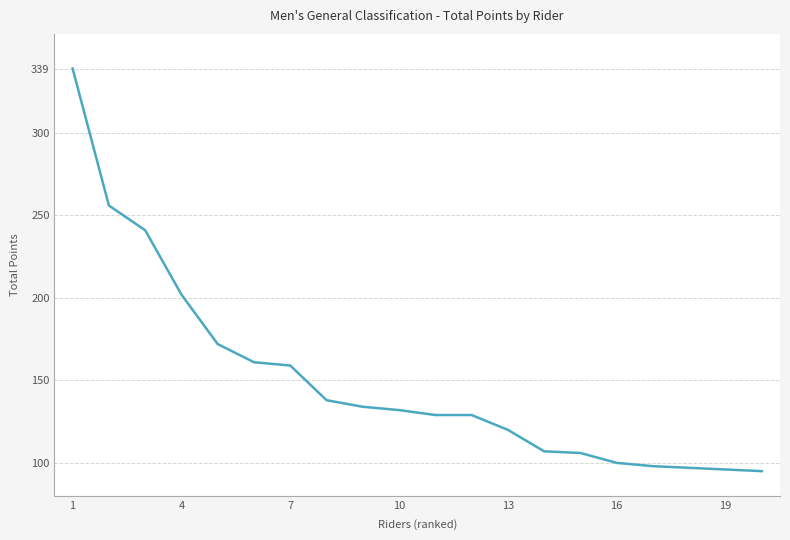

What is the maximum value shown in the chart?

339